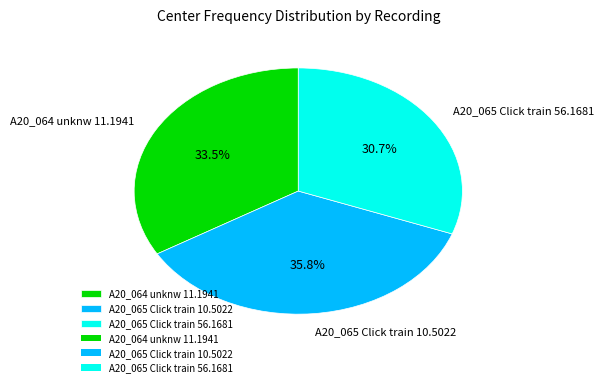

True or false: A20_065 Click train 56.1681 accounts for 31% of the total.

True